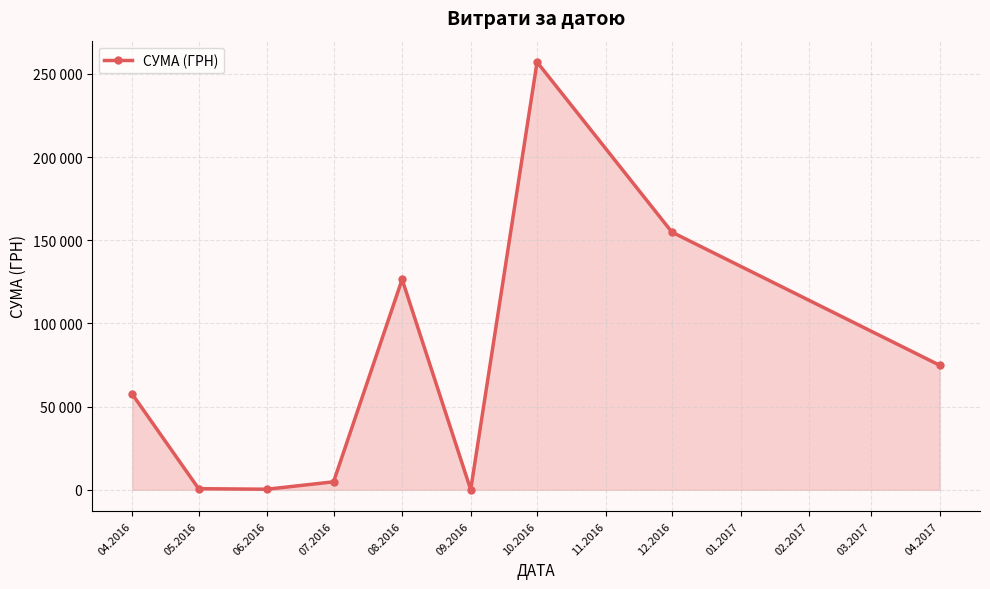

What is the difference between the maximum and second lowest values?

256735.8